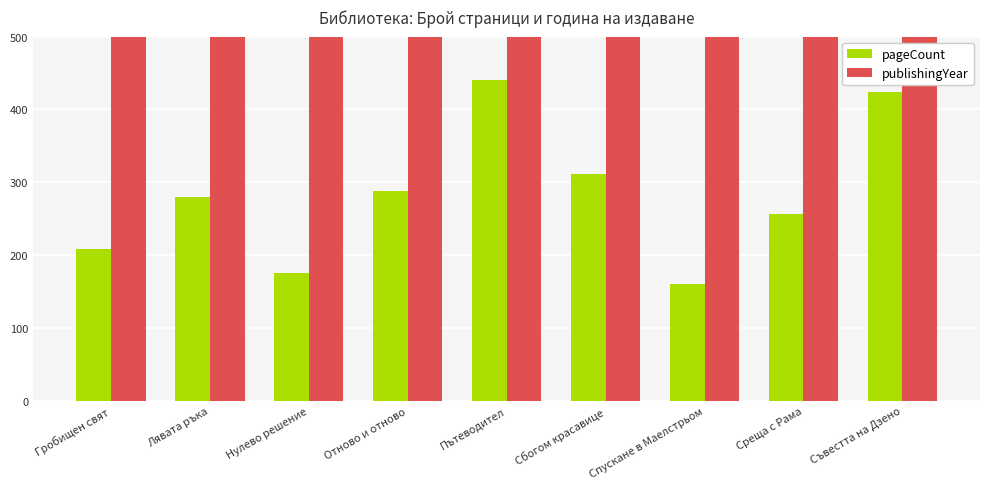

How many values in the publishingYear series are below 1980?

4